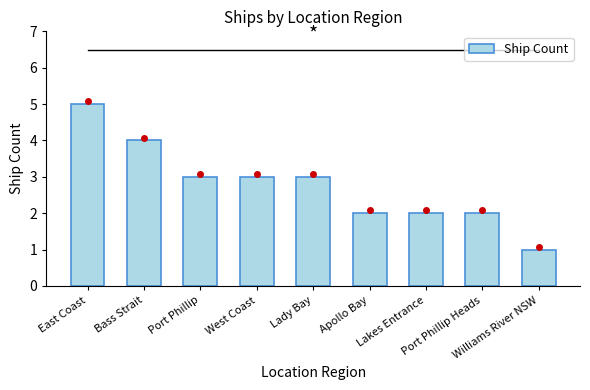

Which has a higher value, West Coast or Williams River NSW?

West Coast